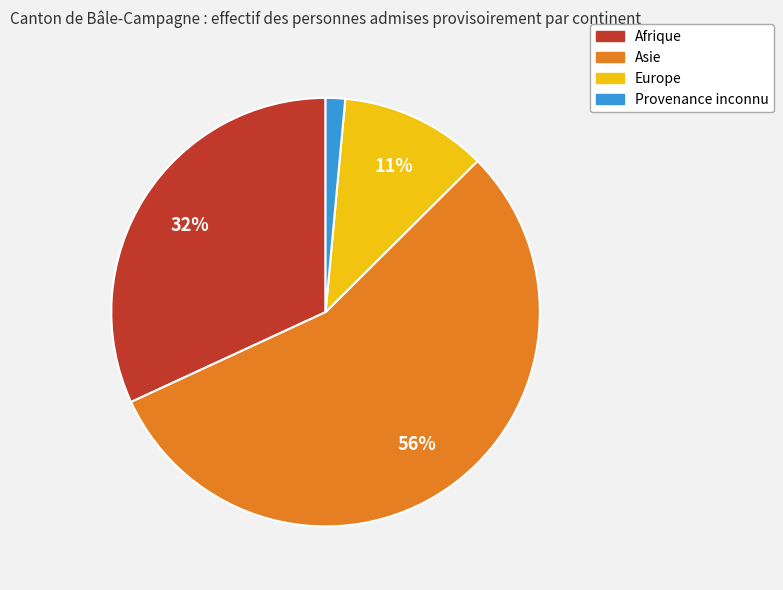

Between Provenance inconnu and Afrique, which is larger?

Afrique